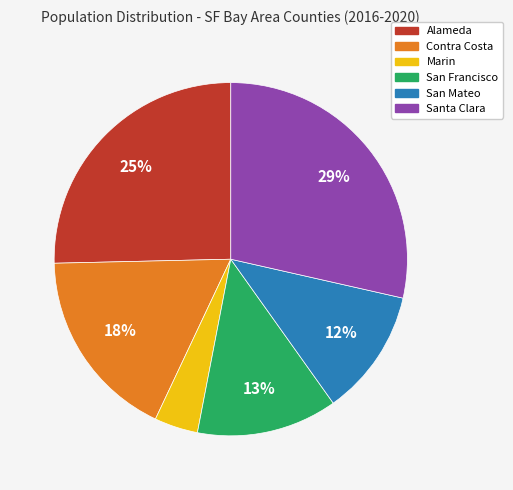

What is the smallest slice in the pie chart?

Marin